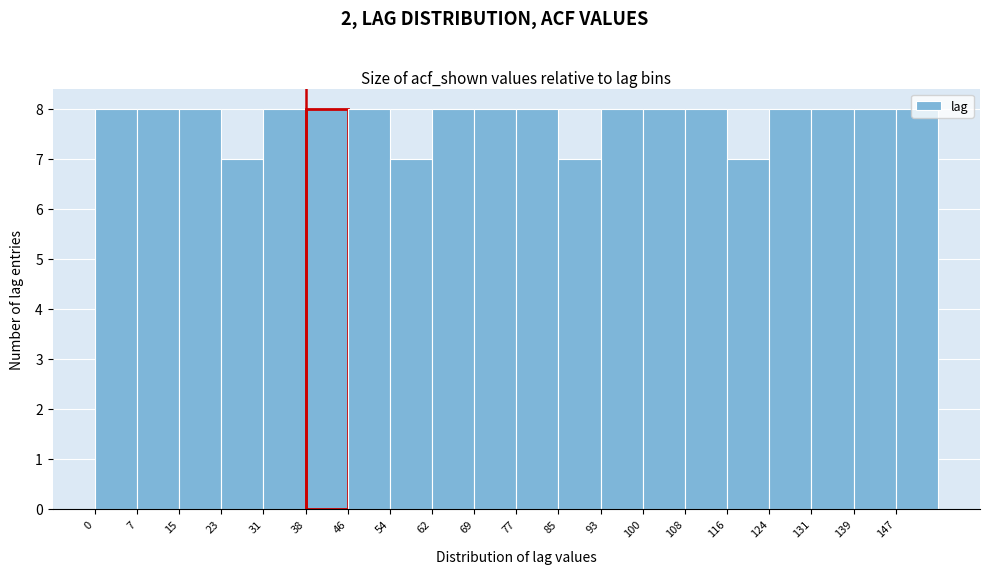

Reading left to right, transcribe this chart: for each bar, give the range it covers on the x-axis and its height. Neither the bar edges nor the heights are printed on the chart, so give them approximately, as read against the axes.

0 to 8: 8
8 to 16: 8
16 to 23: 8
23 to 31: 7
31 to 39: 8
39 to 47: 8
47 to 54: 8
54 to 62: 7
62 to 70: 8
70 to 78: 8
78 to 85: 8
85 to 93: 7
93 to 101: 8
101 to 109: 8
109 to 116: 8
116 to 124: 7
124 to 132: 8
132 to 140: 8
140 to 147: 8
147 to 155: 8